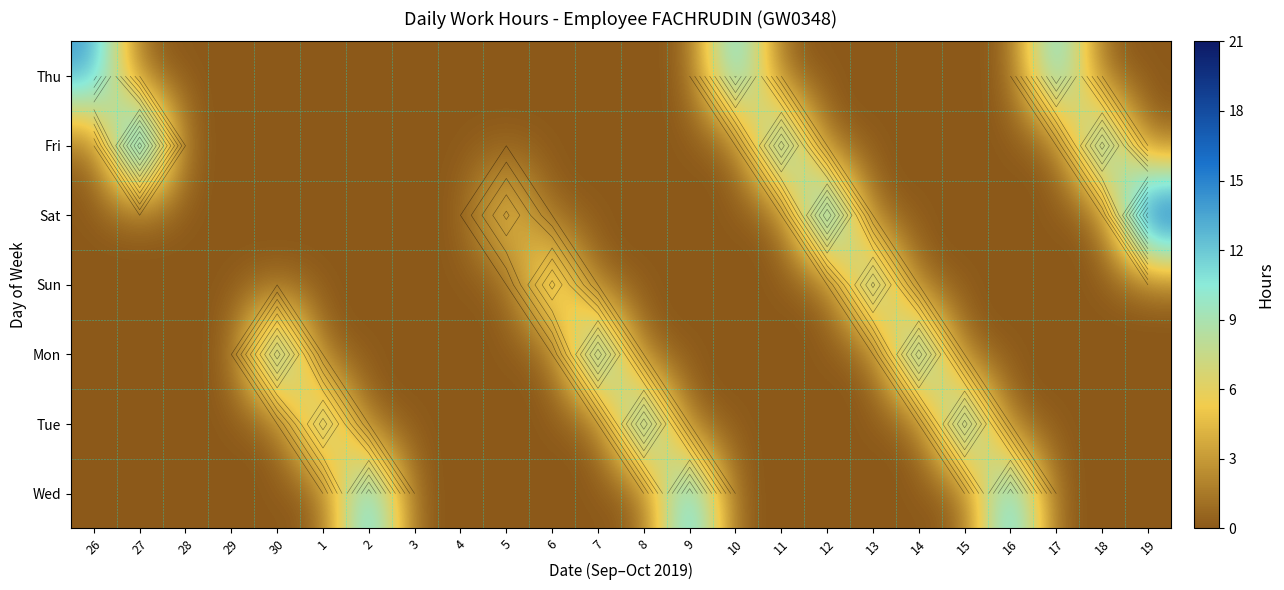

Rank the series by their maximum value, from highest to lowest.

Sat, Fri, Mon, Tue, Wed, Thu, Sun